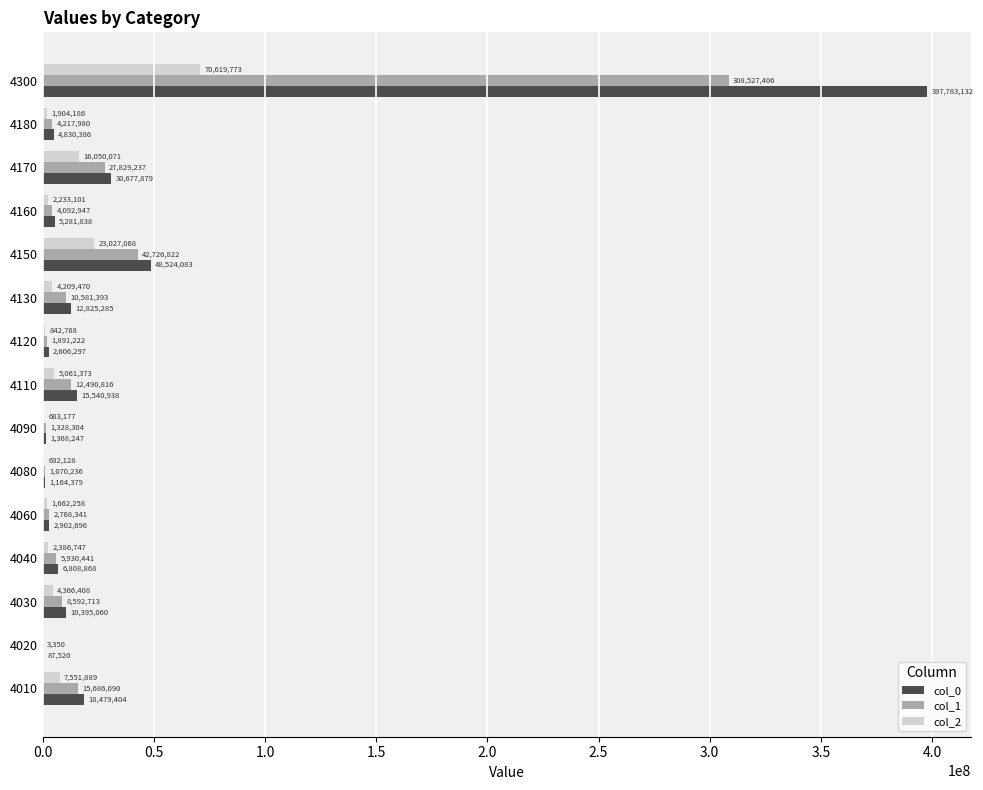

The col_0 series shows 48524083 at 4150. True or false?

True